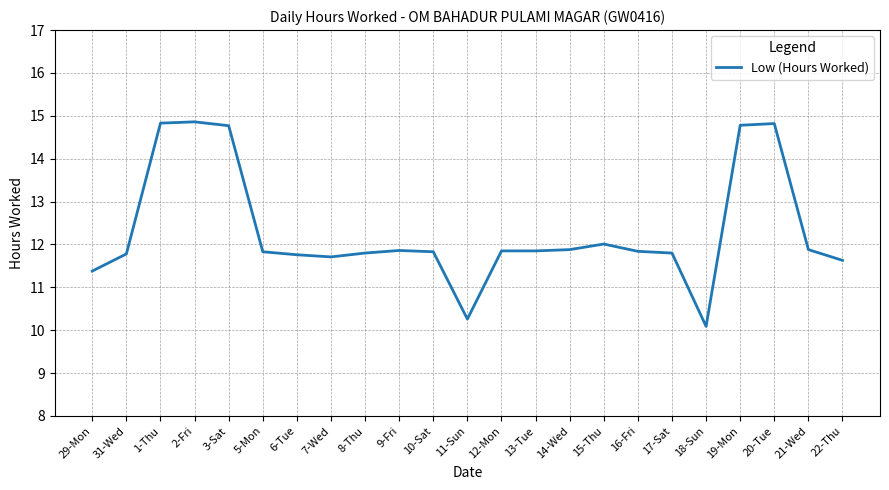

What is the difference between the values at 3-Sat and 11-Sun?

4.5